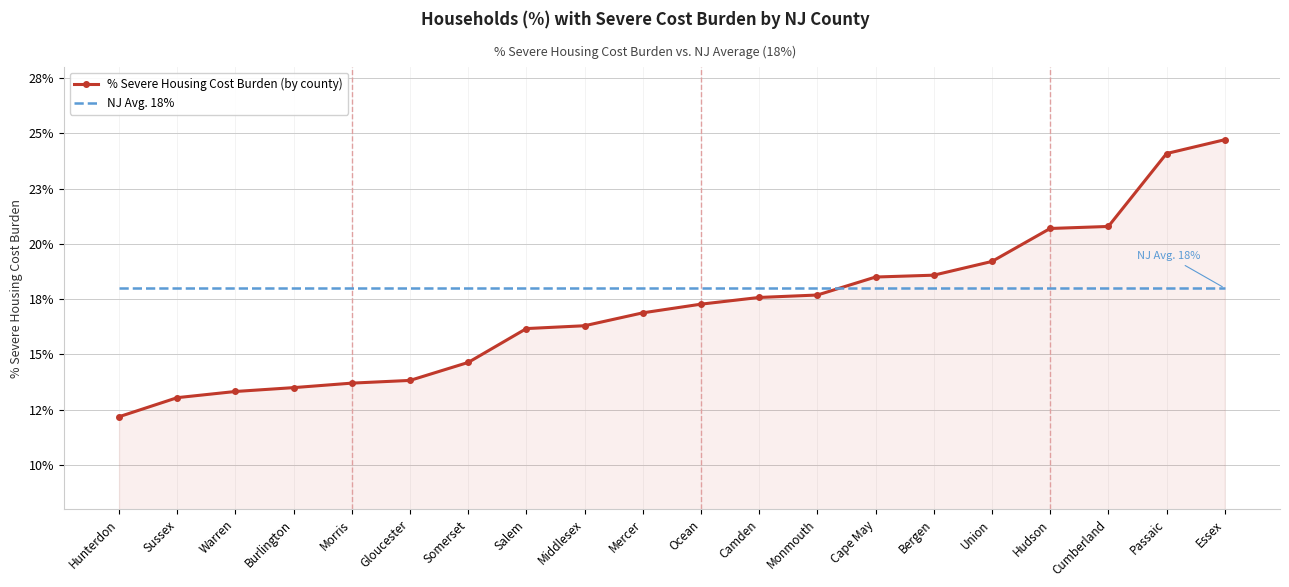

True or false: % Severe Housing Cost Burden (by county) and NJ Avg. 18% cross at least once.

True